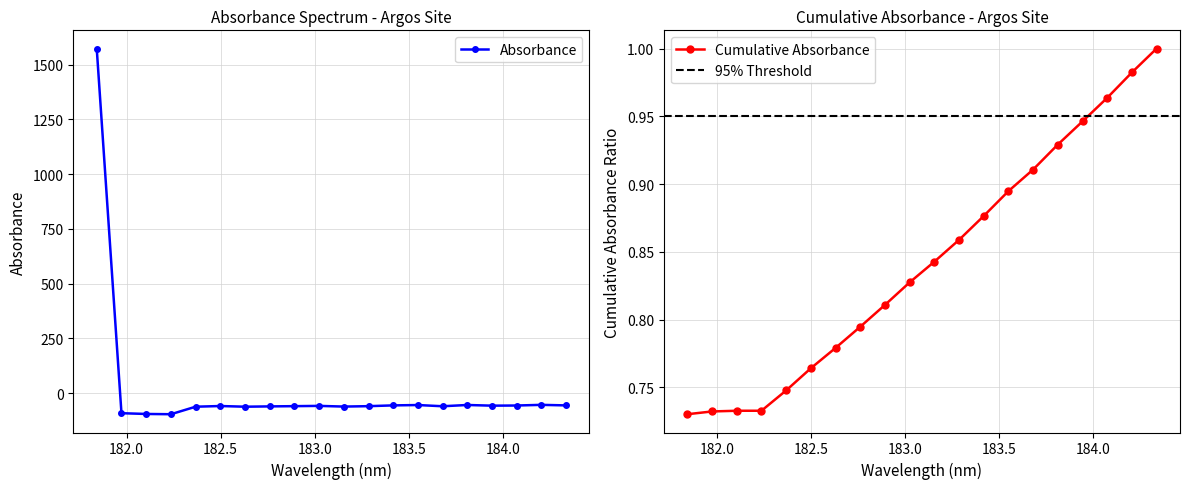

True or false: the data shows 1573.2 at 181.8418.

True